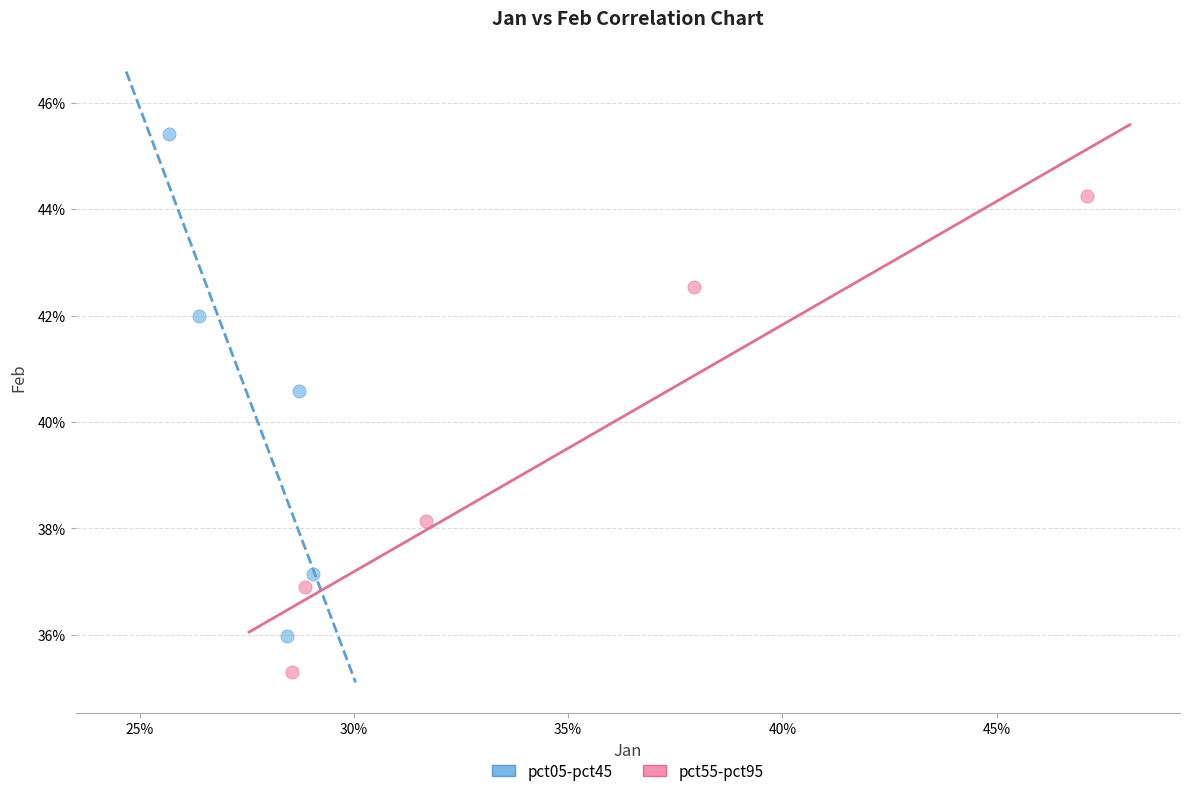

Which series reaches the maximum Y coordinate?

pct05-pct45